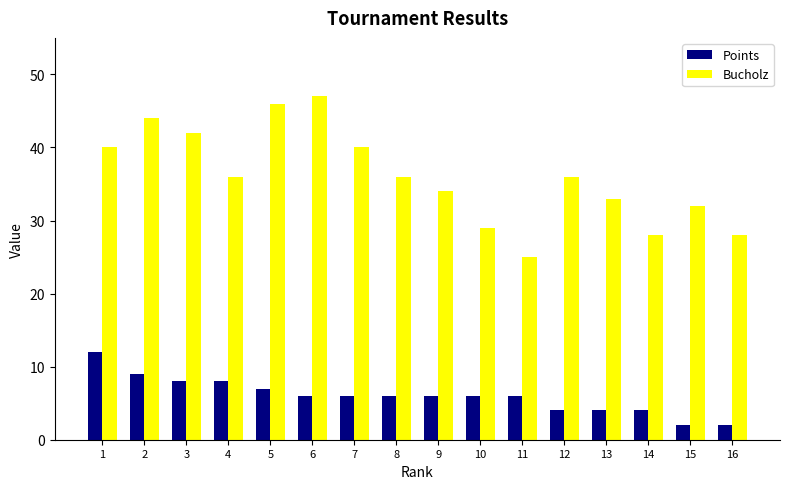

List the series in order of their peak value, lowest first.

Points, Bucholz